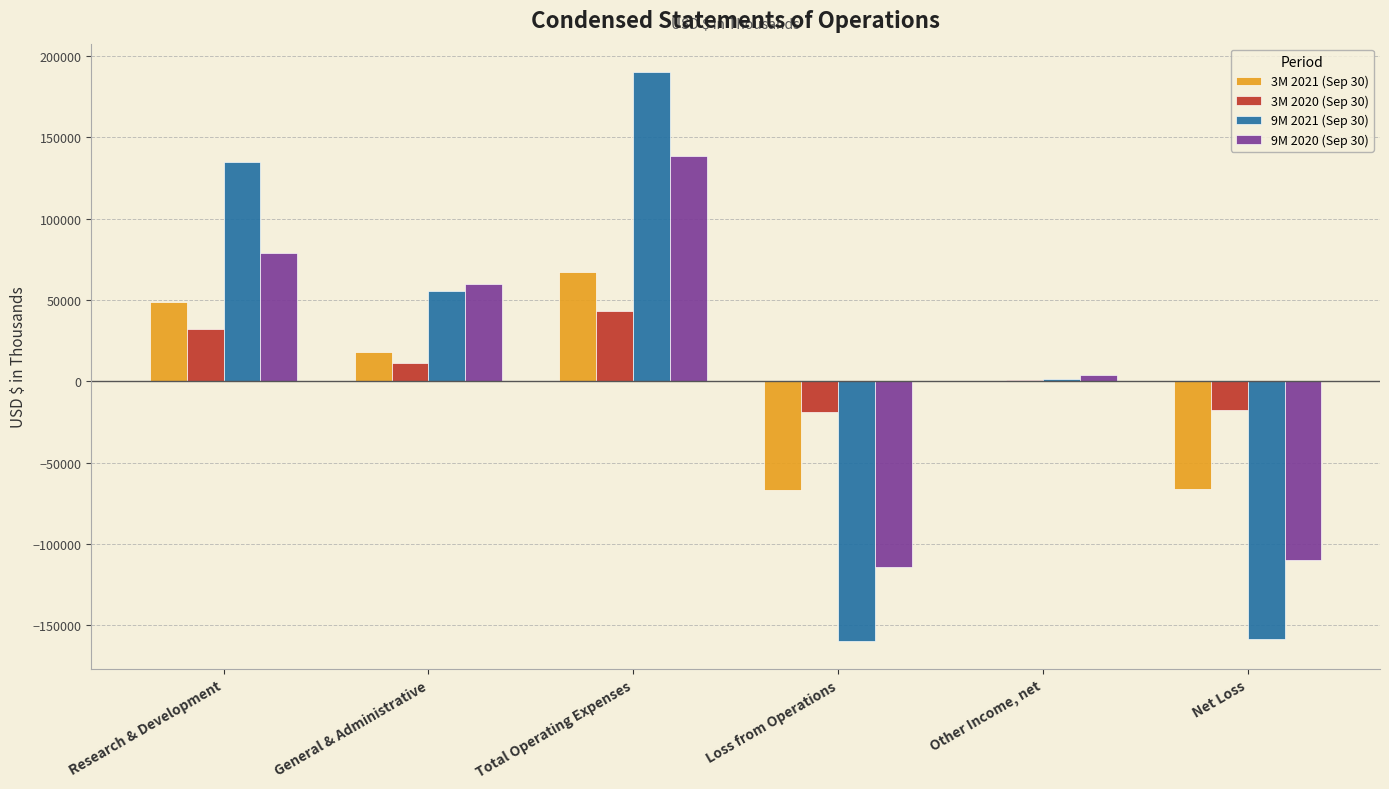

What is the difference between the 3M 2021 (Sep 30) values at Other Income, net and General & Administrative?

17896